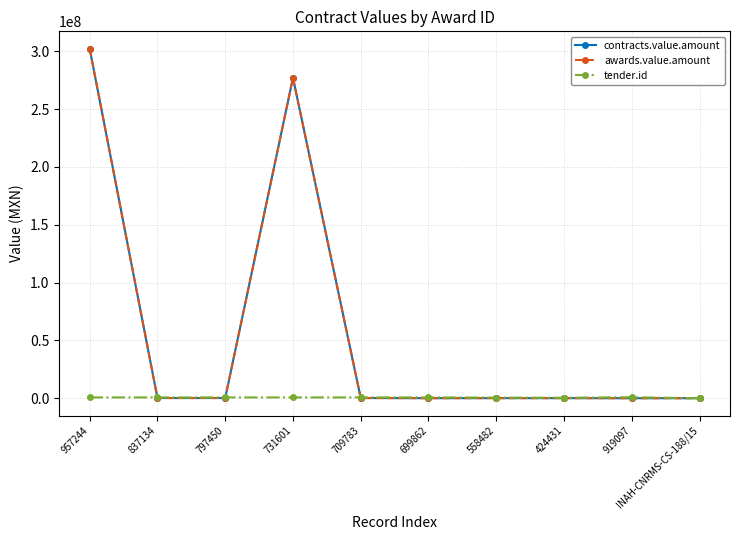

The value of tender.id at 797450 is 1171147.3. True or false?

False